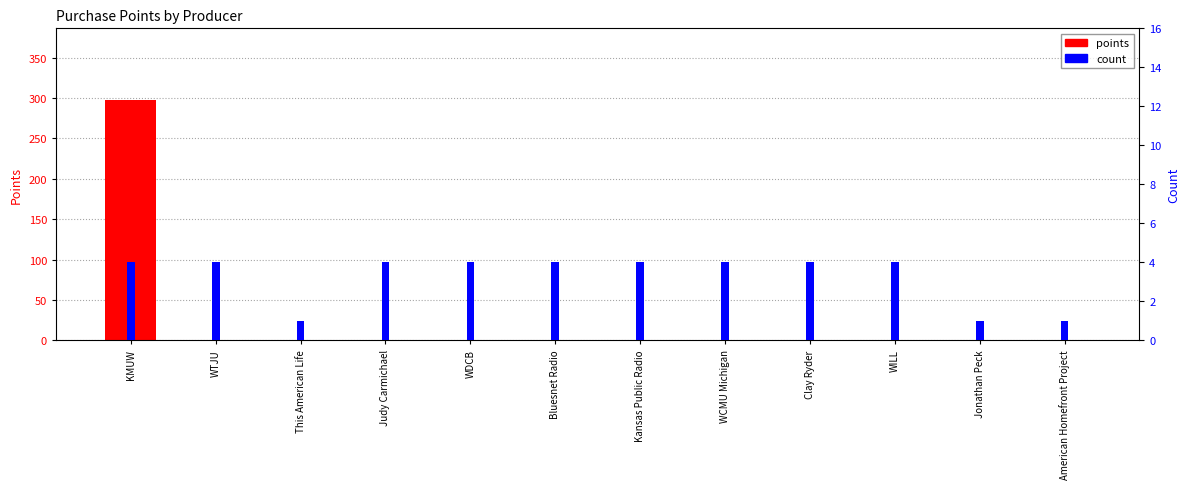

What is the total value across all series at WCMU Michigan?

4